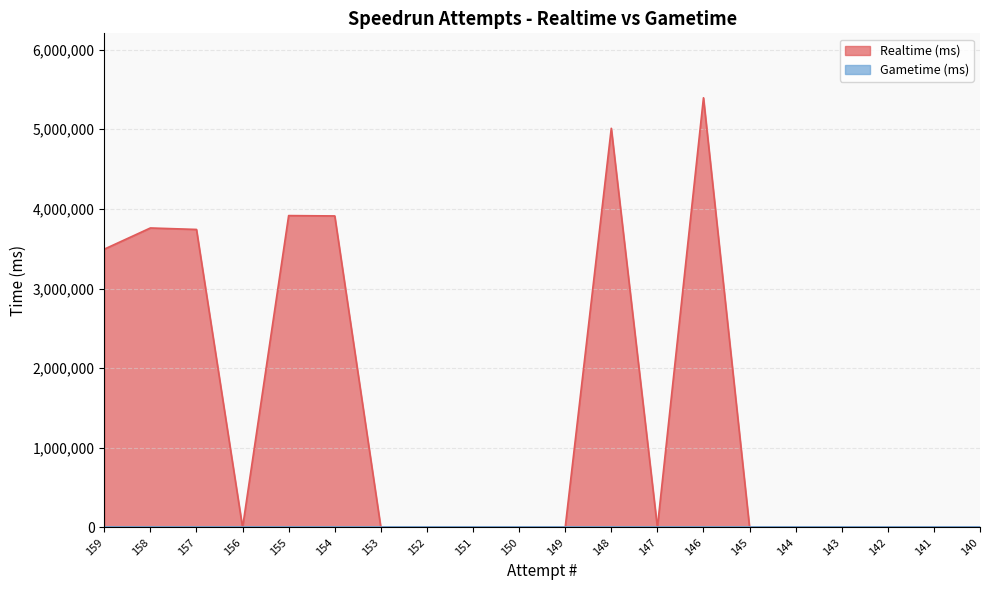

Reading left to right, extract all data points from this chart.

159=3494025	158=3759887	157=3741394	156=0	155=3915344	154=3911043	153=0	152=0	151=0	150=0	149=0	148=5011189	147=0	146=5394165	145=0	144=0	143=0	142=0	141=0	140=0